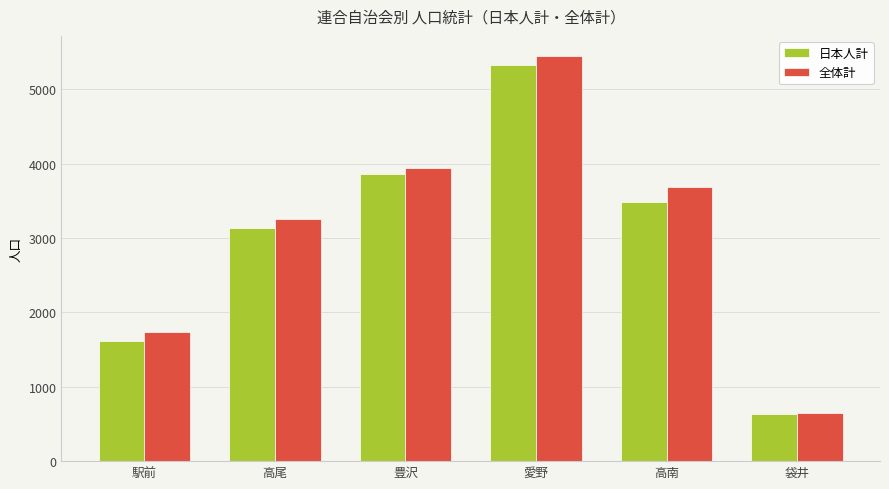

Where is 日本人計 nearest to the value 2980?

高尾